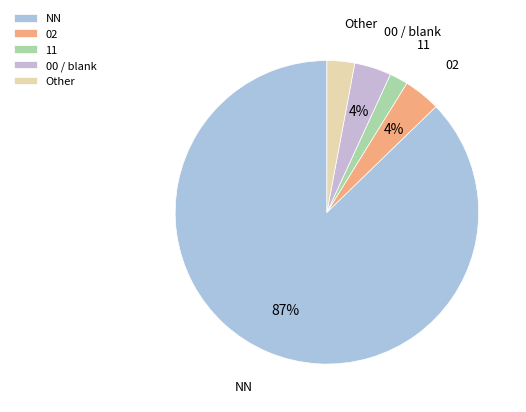

To the nearest percent, what is the average slice percentage?

20%